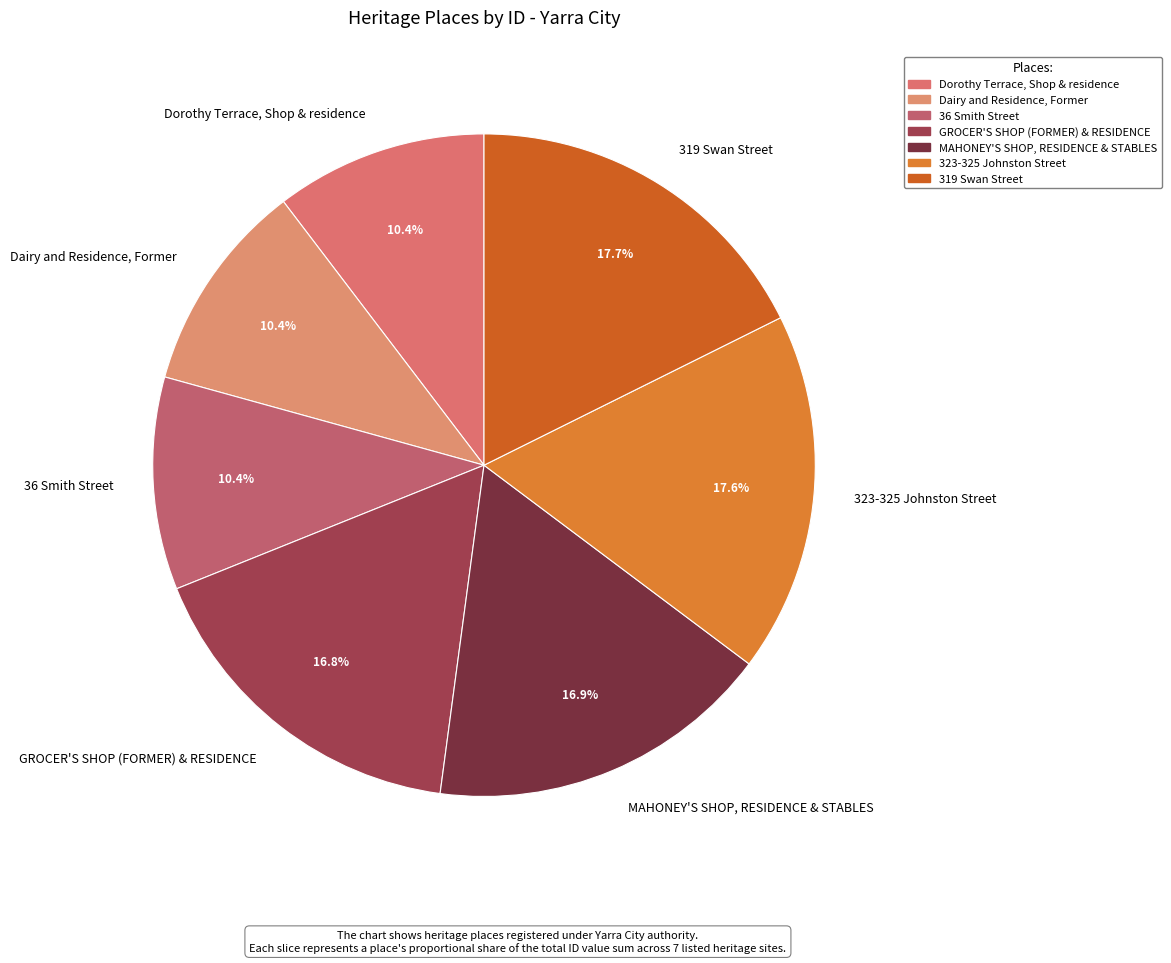

What is the ratio of the value at Dairy and Residence, Former to the value at MAHONEY'S SHOP, RESIDENCE & STABLES?

0.6